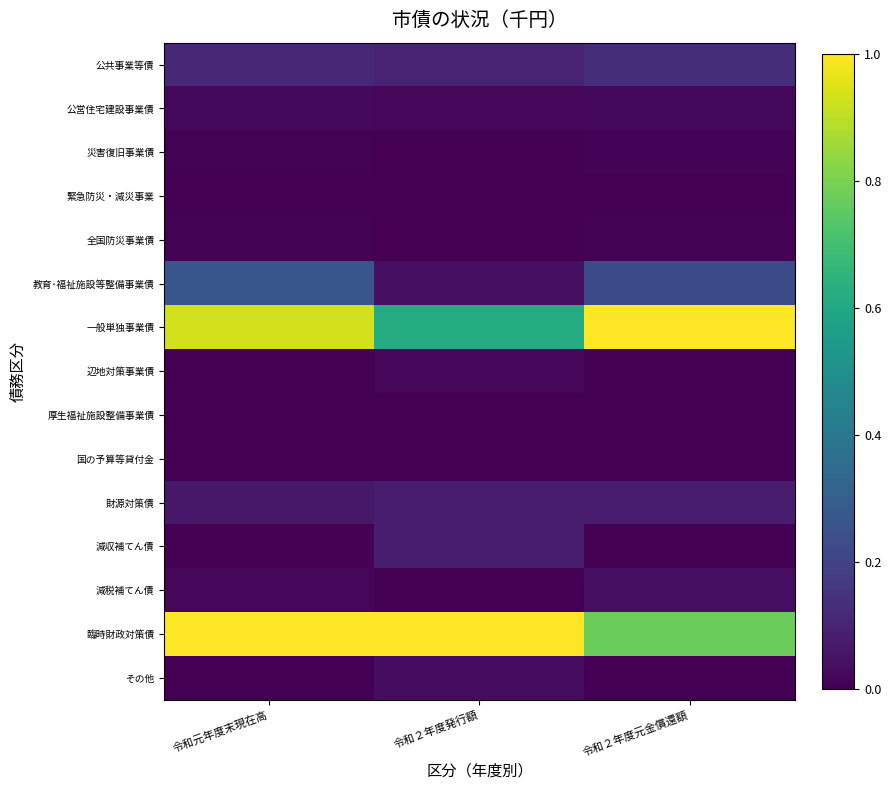

Reading left to right, what are all the values shown in this chart?

公共事業等債: 令和元年度末現在高=0.1	令和２年度発行額=0.1	令和２年度元金償還額=0.1
公営住宅建設事業債: 令和元年度末現在高=0.0	令和２年度発行額=0.0	令和２年度元金償還額=0.0
災害復旧事業債: 令和元年度末現在高=0.0	令和２年度発行額=0.0	令和２年度元金償還額=0.0
緊急防災・減災事業: 令和元年度末現在高=0.0	令和２年度発行額=0.0	令和２年度元金償還額=0.0
全国防災事業債: 令和元年度末現在高=0.0	令和２年度発行額=0.0	令和２年度元金償還額=0.0
教育･福祉施設等整備事業債: 令和元年度末現在高=0.3	令和２年度発行額=0.0	令和２年度元金償還額=0.2
一般単独事業債: 令和元年度末現在高=0.9	令和２年度発行額=0.6	令和２年度元金償還額=1.0
辺地対策事業債: 令和元年度末現在高=0.0	令和２年度発行額=0.0	令和２年度元金償還額=0.0
厚生福祉施設整備事業債: 令和元年度末現在高=0.0	令和２年度発行額=0.0	令和２年度元金償還額=0.0
国の予算等貸付金: 令和元年度末現在高=0.0	令和２年度発行額=0.0	令和２年度元金償還額=0.0
財源対策債: 令和元年度末現在高=0.1	令和２年度発行額=0.1	令和２年度元金償還額=0.1
減収補てん債: 令和元年度末現在高=0.0	令和２年度発行額=0.1	令和２年度元金償還額=0.0
減税補てん債: 令和元年度末現在高=0.0	令和２年度発行額=0.0	令和２年度元金償還額=0.0
臨時財政対策債: 令和元年度末現在高=1.0	令和２年度発行額=1.0	令和２年度元金償還額=0.8
その他: 令和元年度末現在高=0.0	令和２年度発行額=0.0	令和２年度元金償還額=0.0